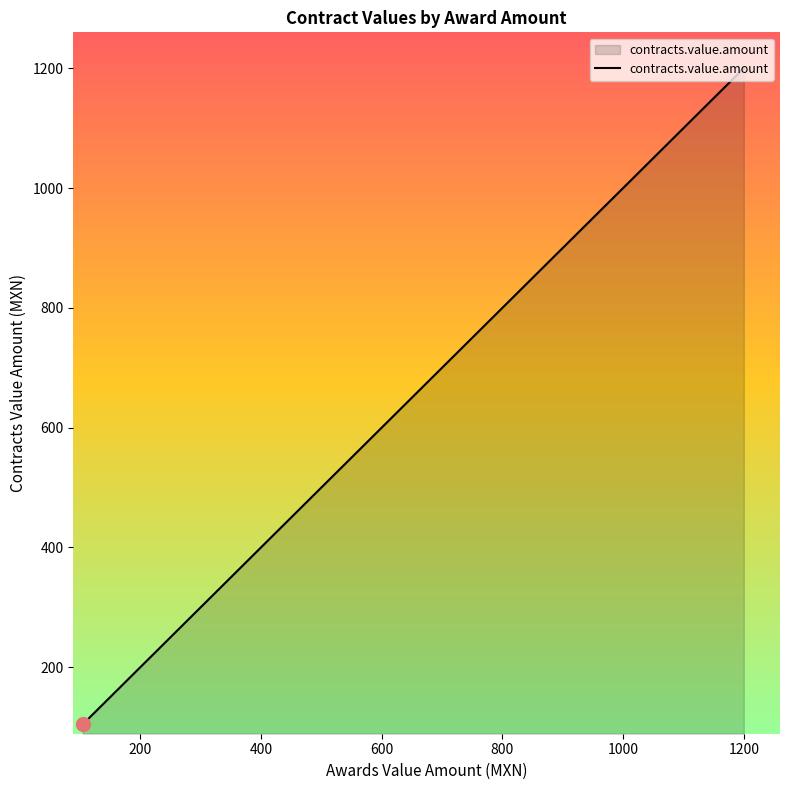

What is the maximum value shown in the chart?

1200.0